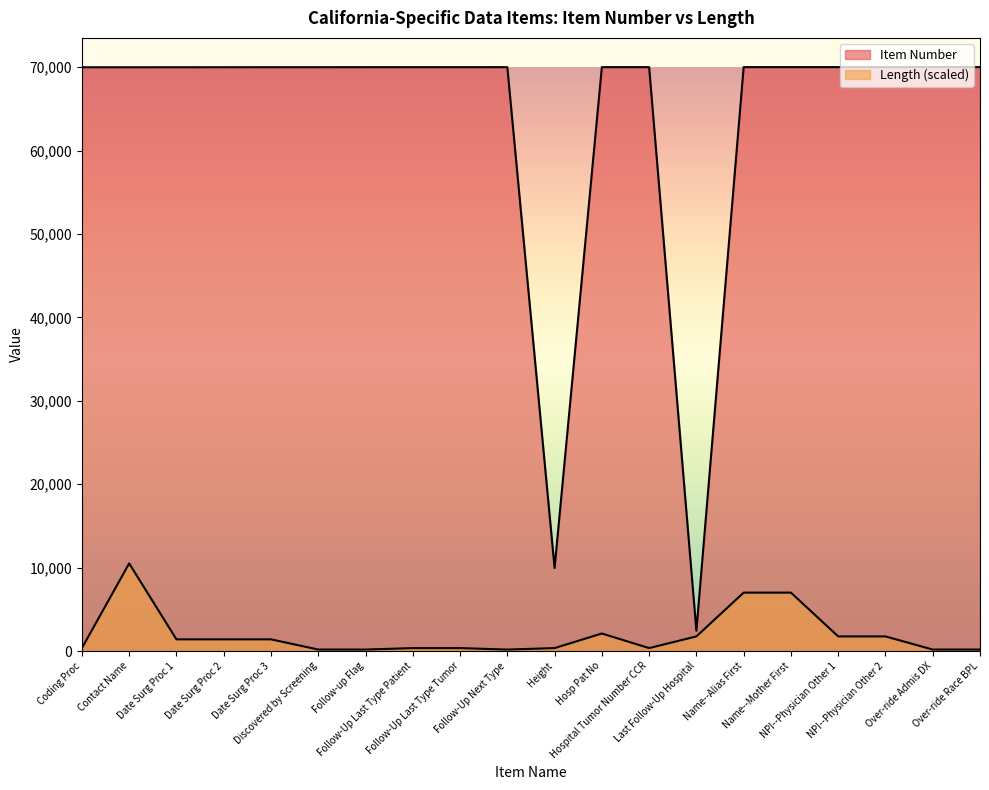

Where is the first local maximum for Length?

Contact Name